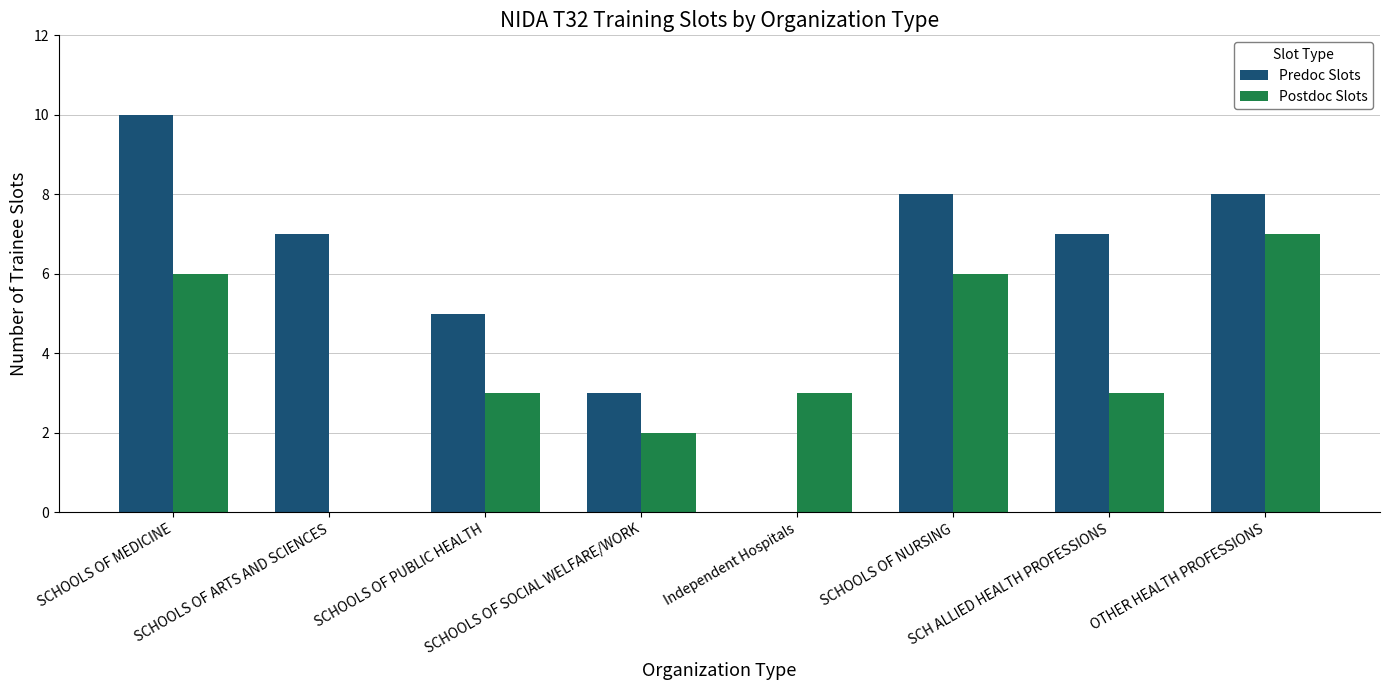

The value of Predoc Slots at Independent Hospitals is 3. True or false?

False